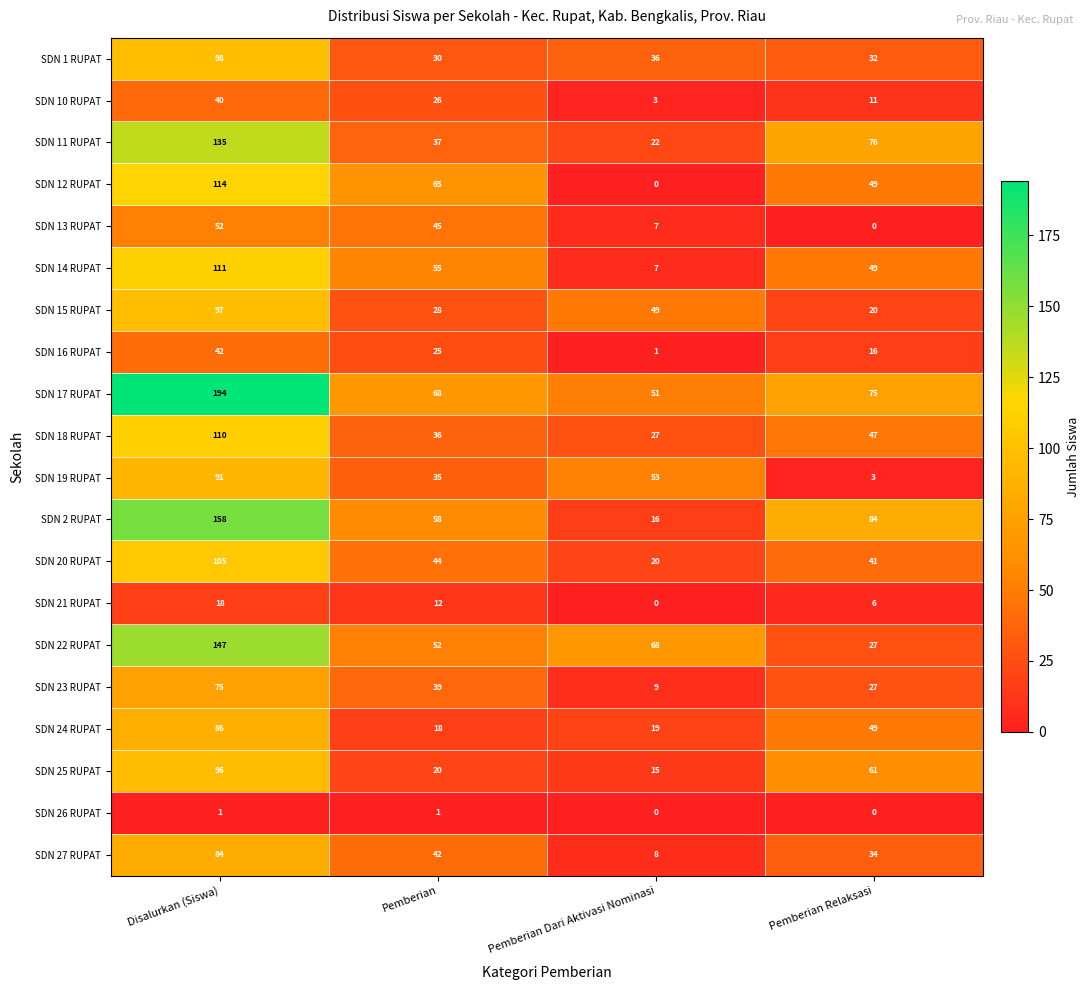

Which category has the highest value in the SDN 23 RUPAT series?

Disalurkan (Siswa)